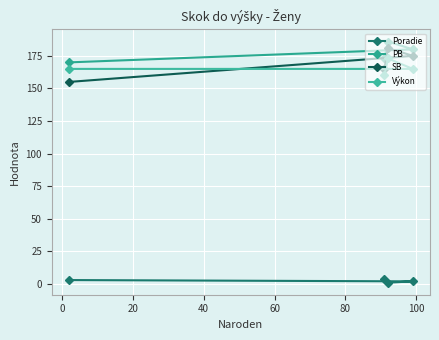

How many lines are shown in the chart?

4